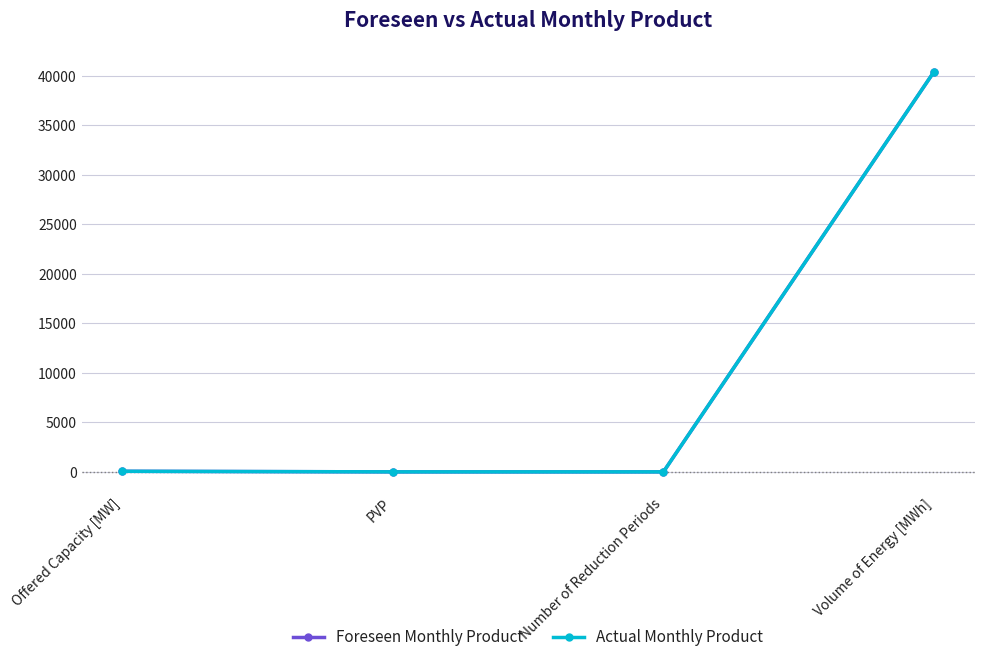

Reading left to right, transcribe all the data shown in this chart.

Foreseen Monthly Product: 58	1	0	40426
Actual Monthly Product: 58	1	0	40426